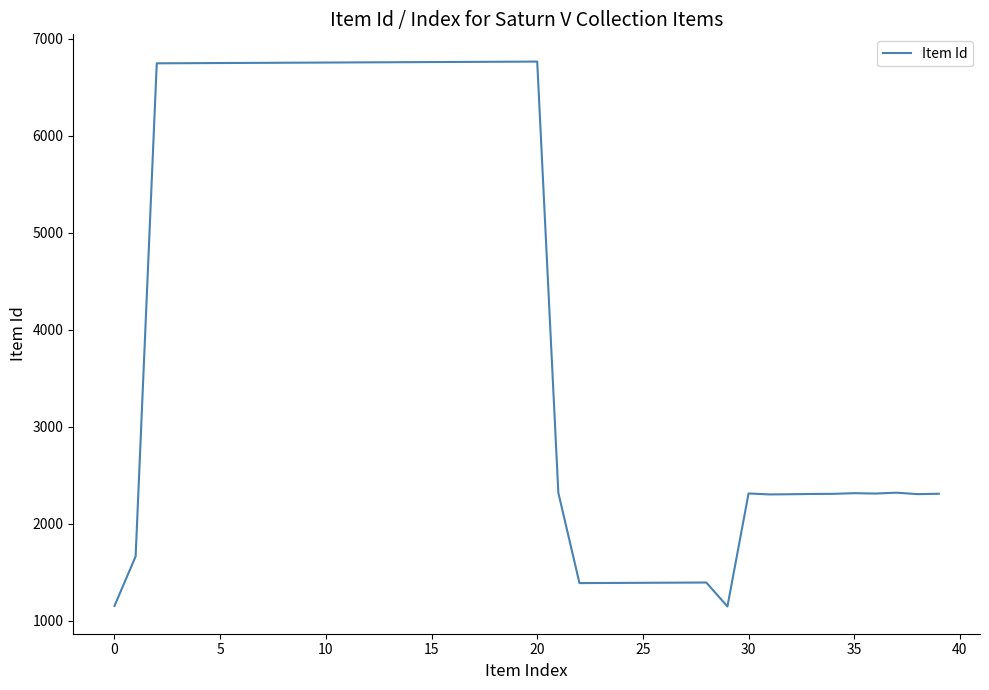

What is the minimum value shown in the chart?

1148